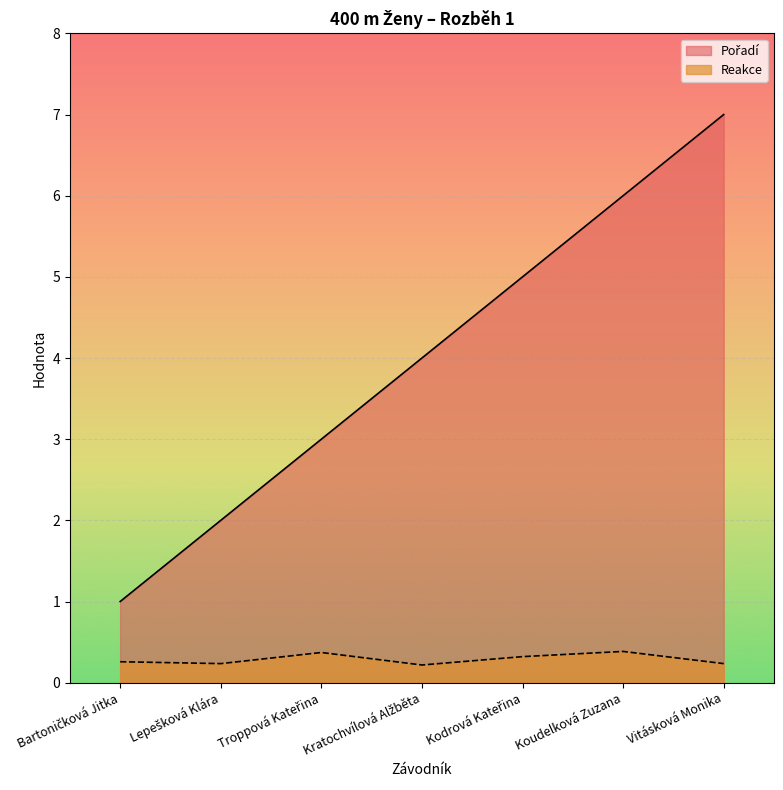

Between Kodrová Kateřina and Lepešková Klára, which is larger?

Kodrová Kateřina